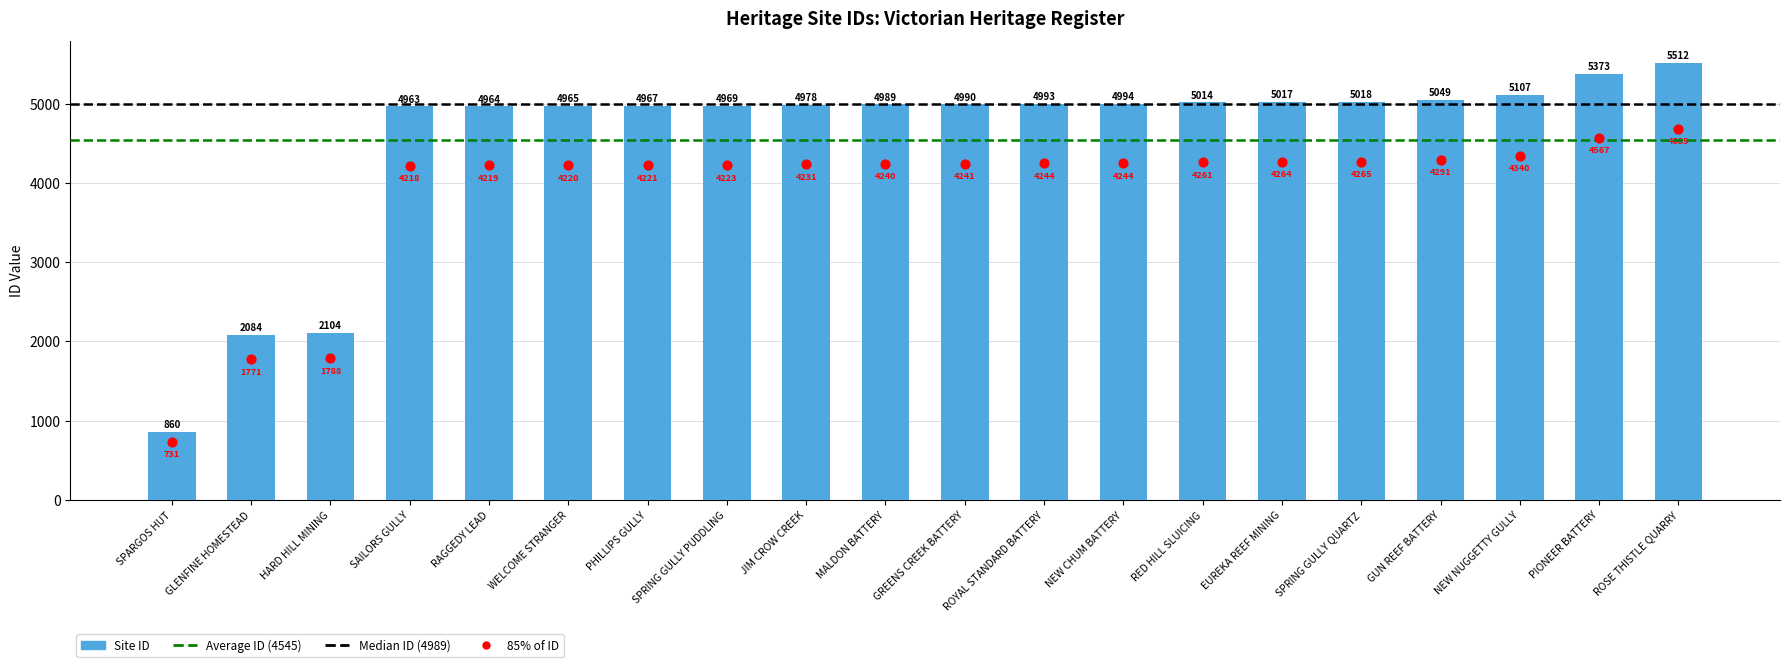

Which has a higher value, SPRING GULLY PUDDLING or SPRING GULLY QUARTZ?

SPRING GULLY QUARTZ